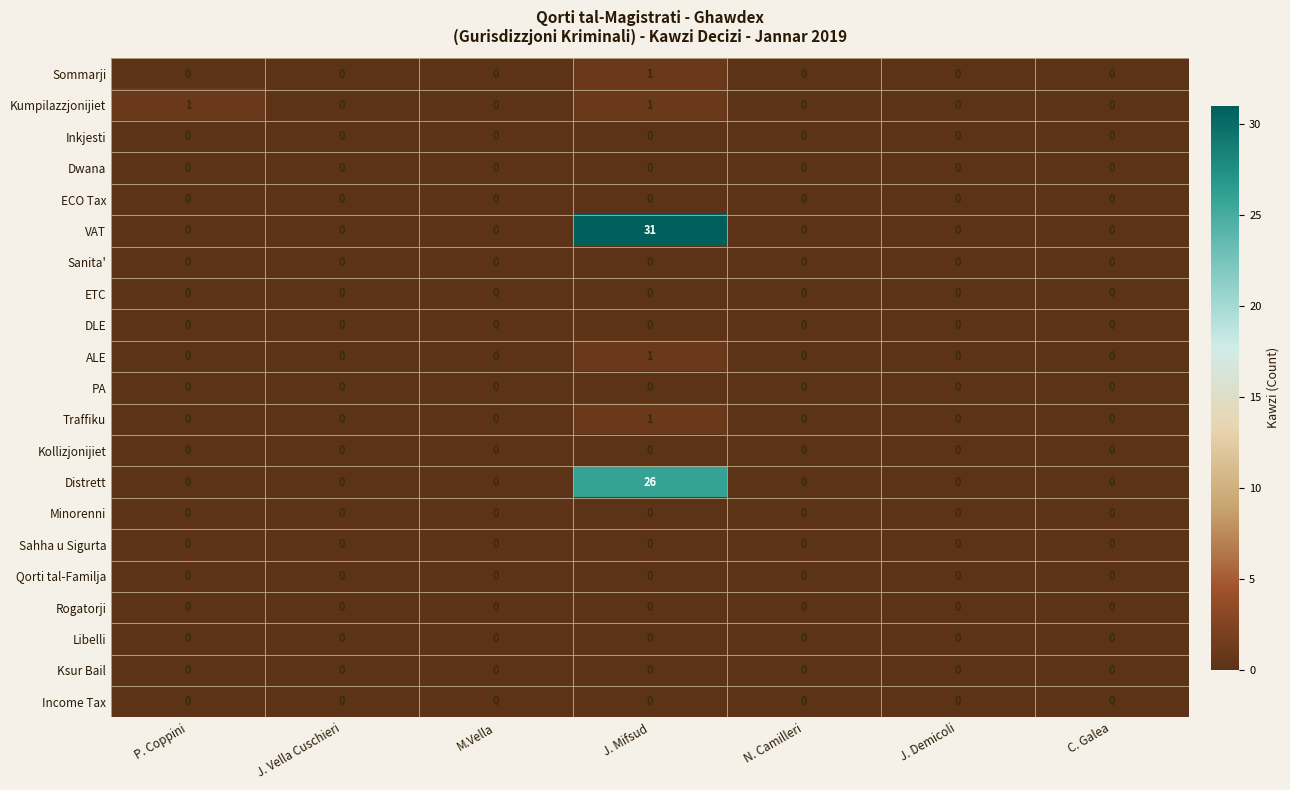

The value of Minorenni at M.Vella is 0. True or false?

True